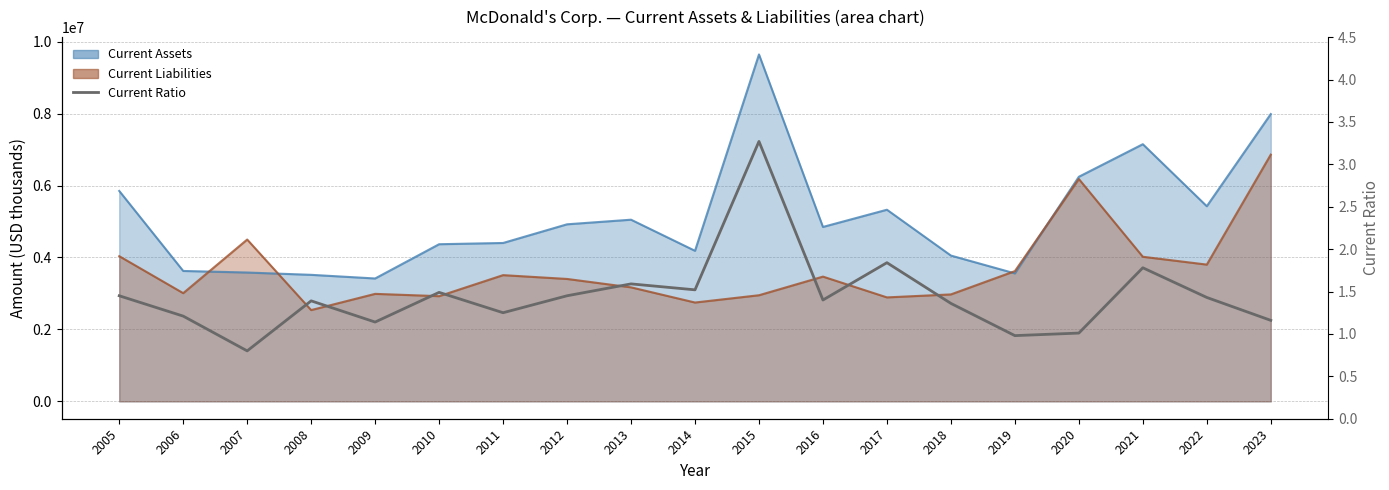

How many points are lower than both their immediate neighbors (excluding endpoints)?

6